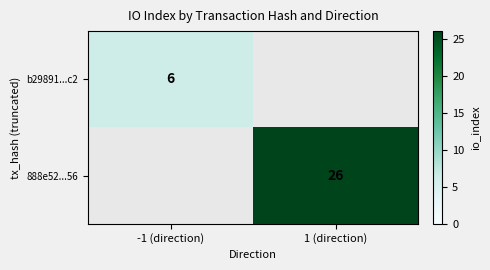

True or false: b29891...c2 has a value of 6 at -1 (direction).

True